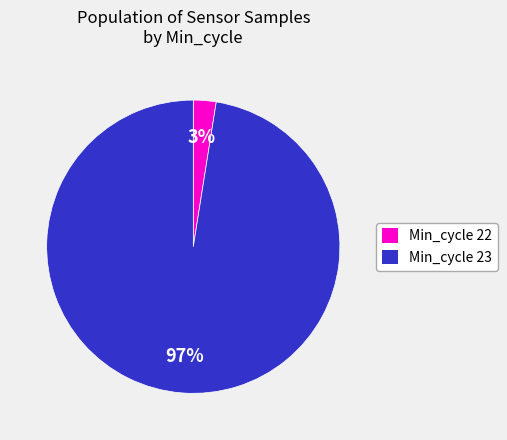

Is it true that Min_cycle 22 is 13% of the pie?

False